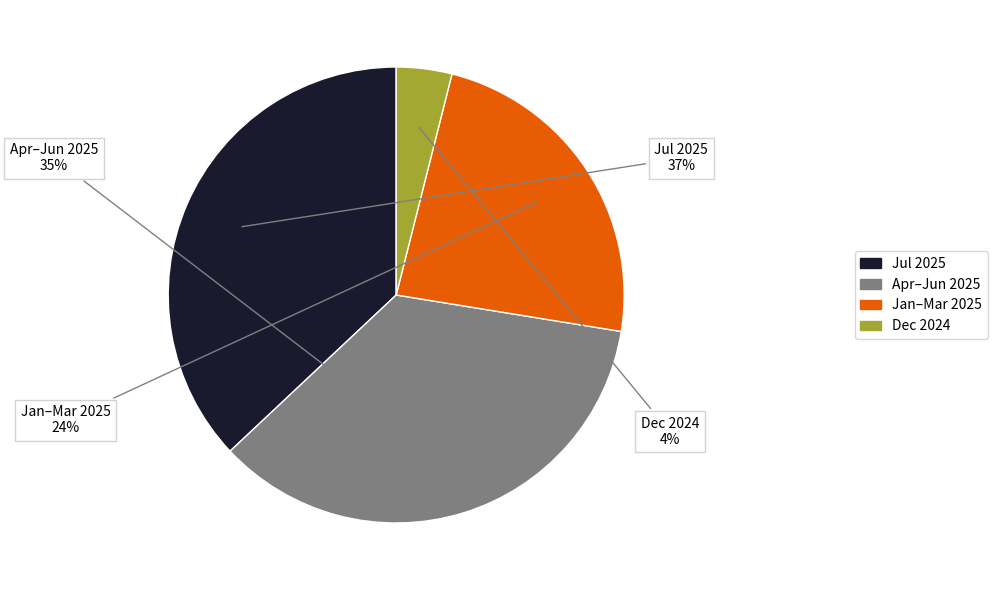

To the nearest percent, what is the average slice percentage?

25%